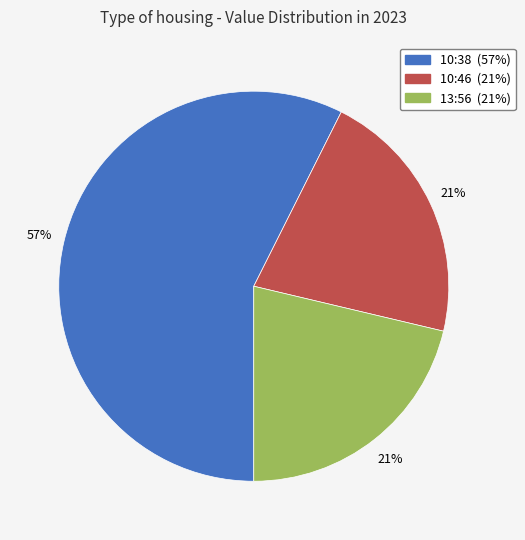

To the nearest percent, what is the average slice percentage?

33%